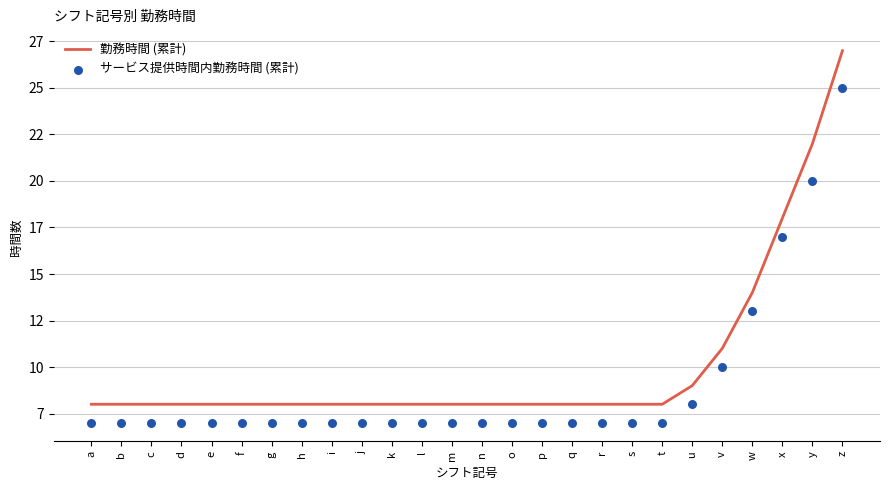

At how many categories does at least one series exceed 8?

6